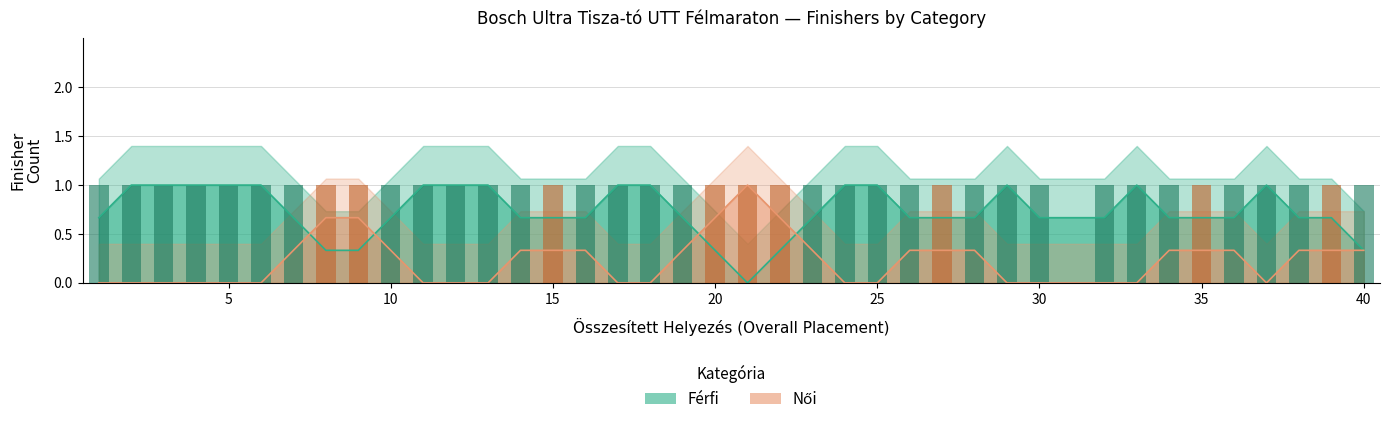

List the series in order of their peak value, highest first.

Férfi count, Női count